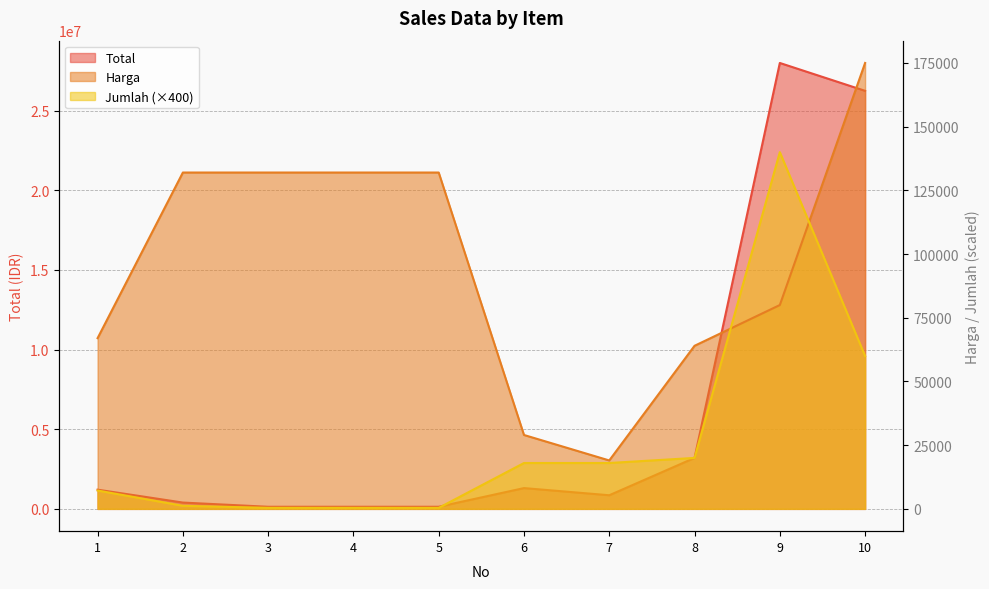

The Jumlah series shows 24616 at 10. True or false?

False